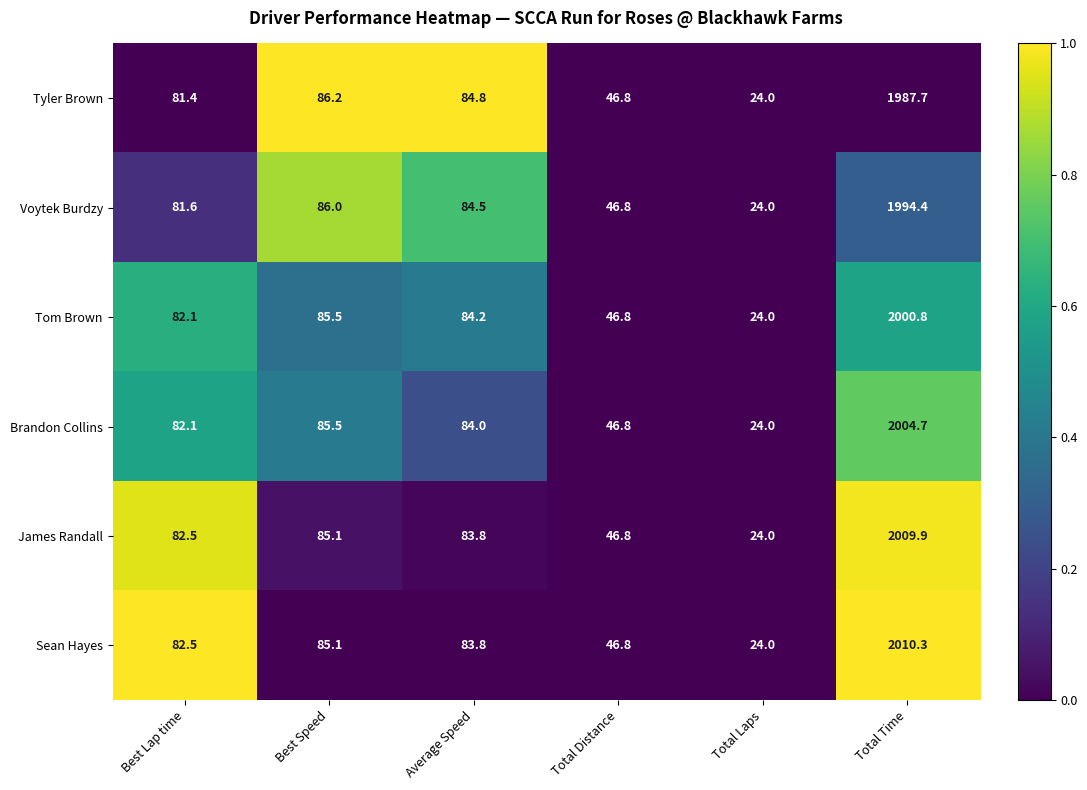

Which series has the widest spread of values?

Sean Hayes